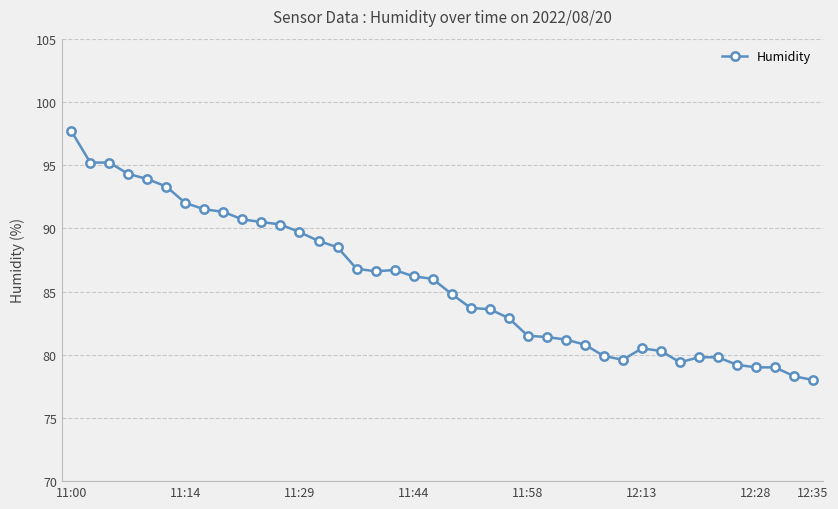

What is the sum of all values?

3428.1